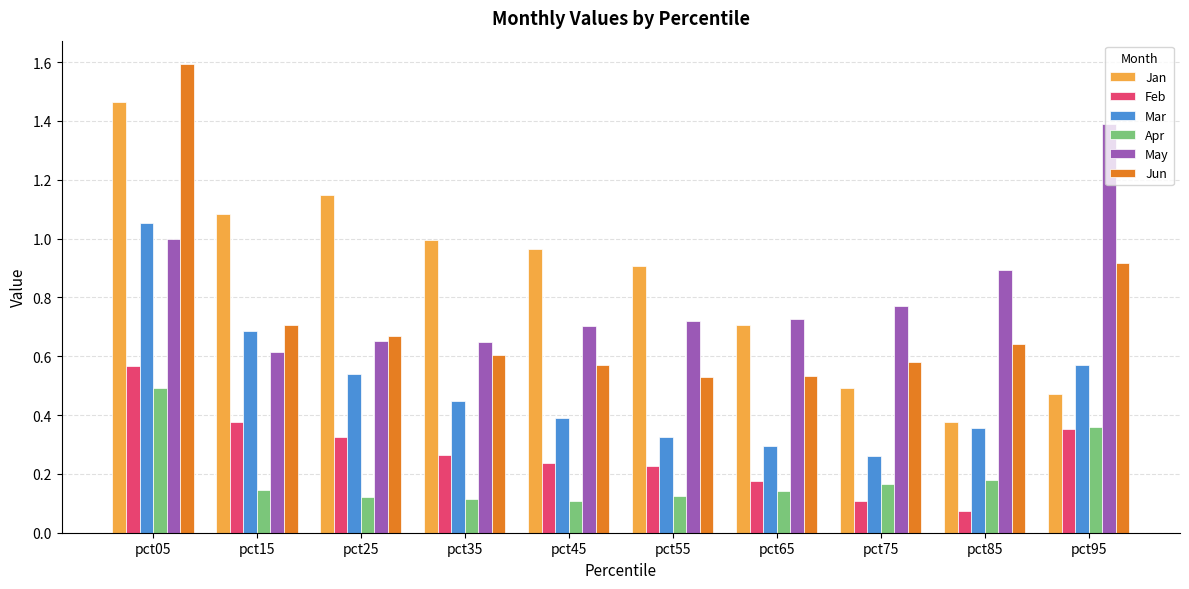

Which series has the largest range (max minus min)?

Jan